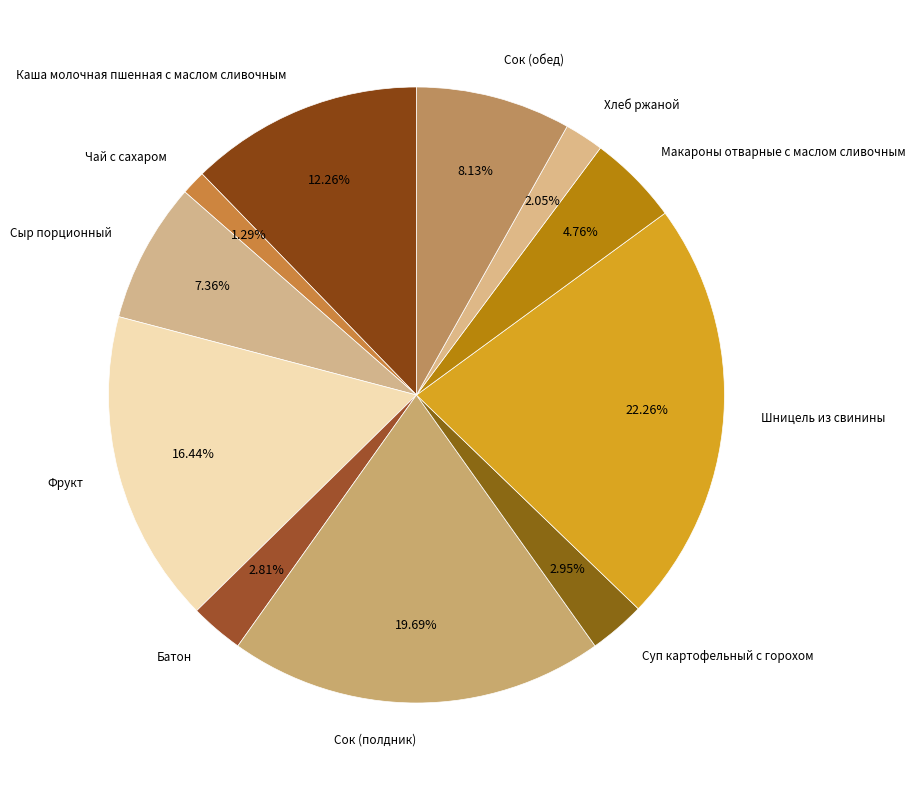

Is there a majority slice in this chart?

No